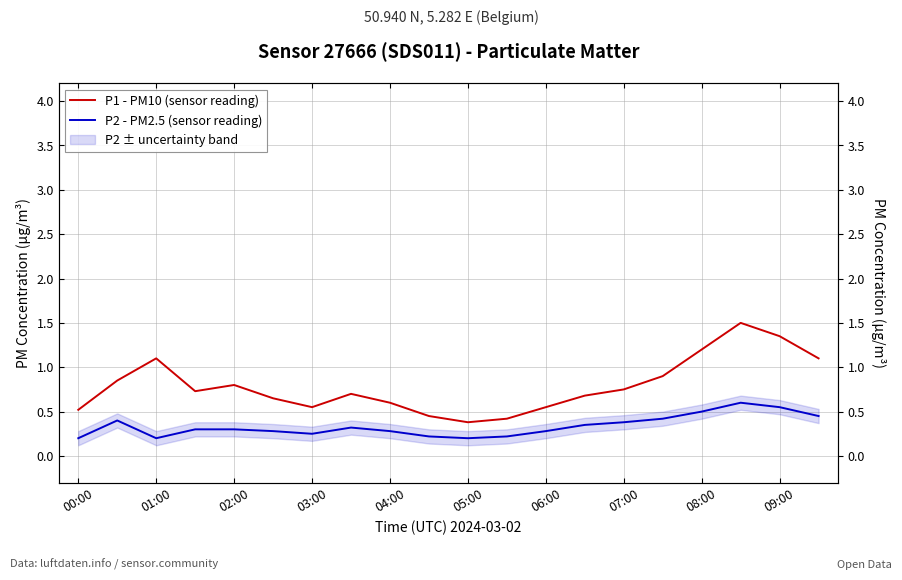

Rank the series at 04:00 from highest to lowest value.

P1 - PM10 (sensor reading), P2 - PM2.5 (sensor reading)